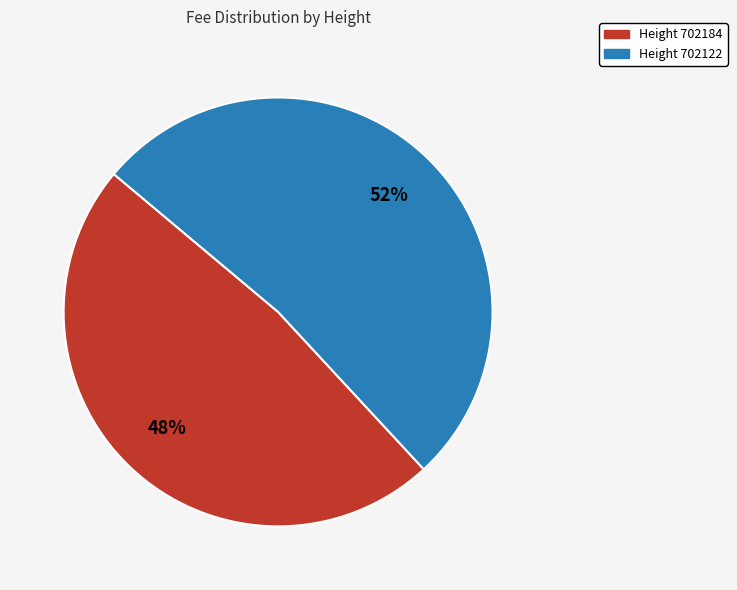

To the nearest percent, what is the difference between the largest and smallest slice percentages?

4%